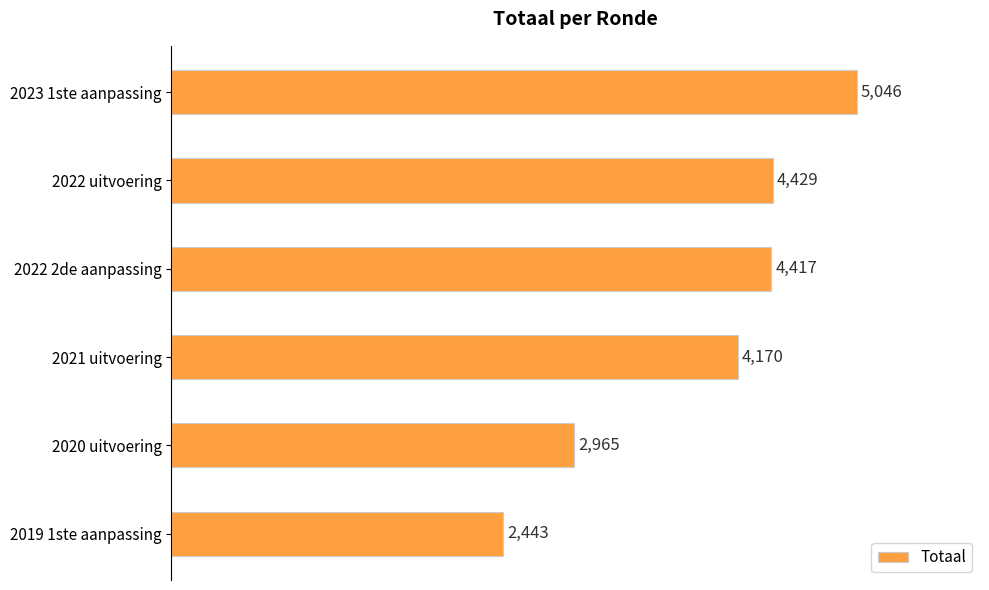

What is the greatest value displayed?

5046